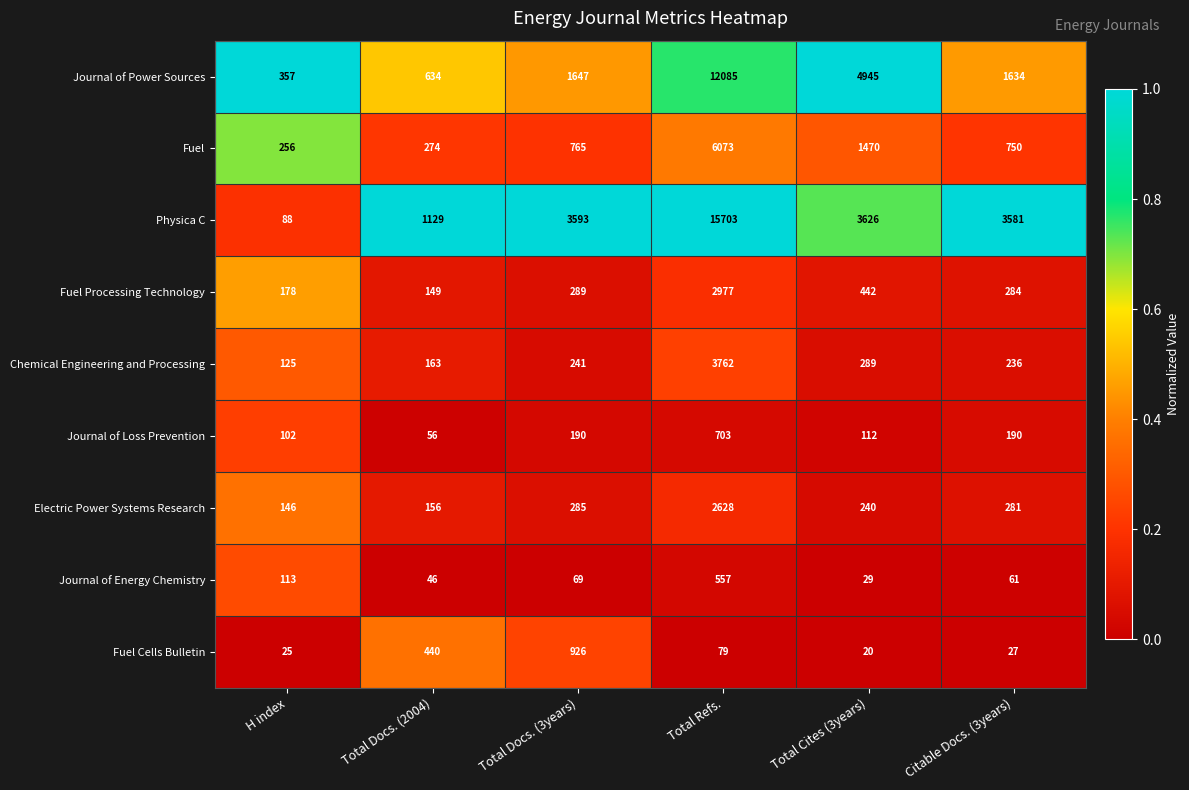

What is the approximate value of Journal of Power Sources at Total Cites (3years)?

4945